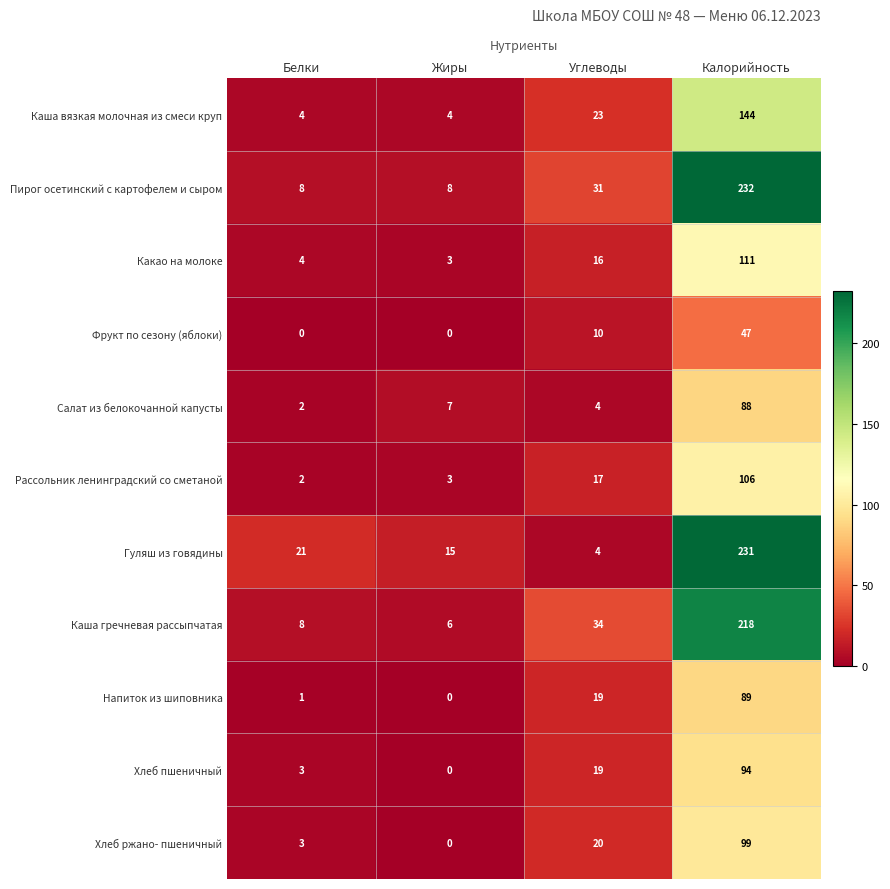

List the series in order of their peak value, lowest first.

Фрукт по сезону (яблоки), Салат из белокочанной капусты, Напиток из шиповника, Хлеб пшеничный, Хлеб ржано- пшеничный, Рассольник ленинградский со сметаной, Какао на молоке, Каша вязкая молочная из смеси круп, Каша гречневая рассыпчатая, Гуляш из говядины, Пирог осетинский с картофелем и сыром